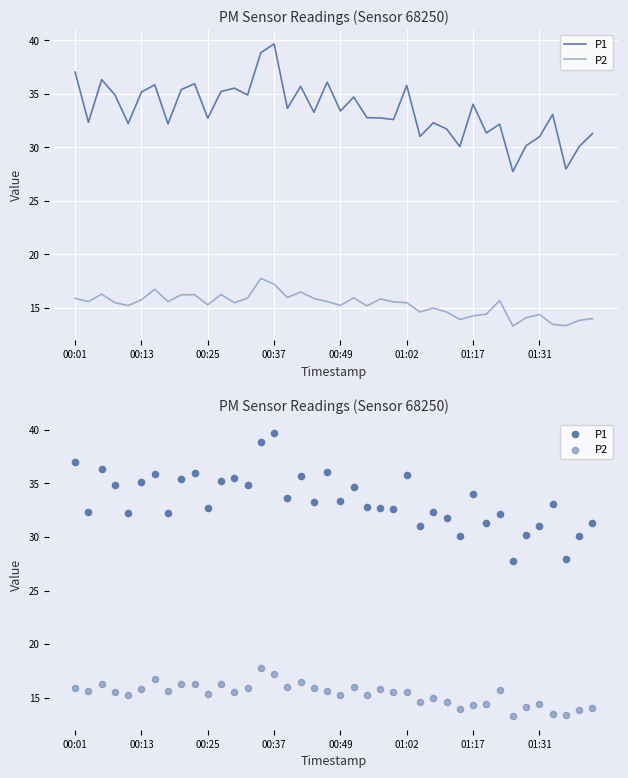

At how many categories does at least one series exceed 39?

1